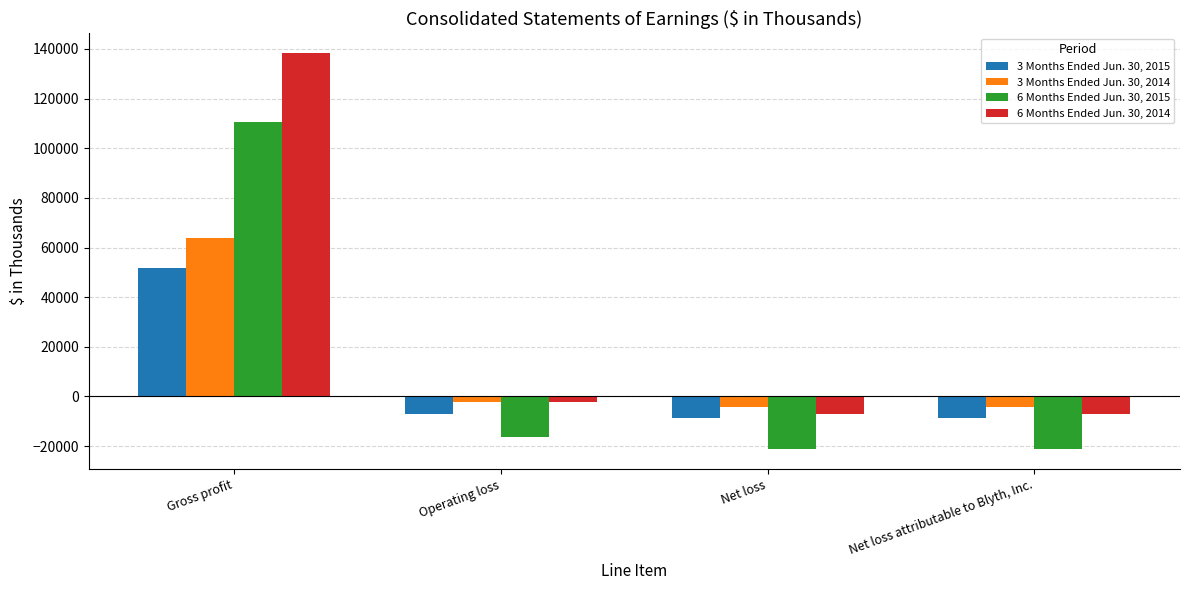

True or false: 3 Months Ended Jun. 30, 2015 has a value of -1995 at Net loss attributable to Blyth, Inc..

False